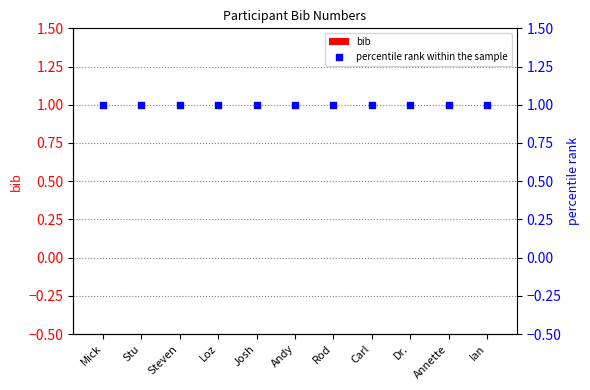

Which series has the widest spread of Y values?

bib